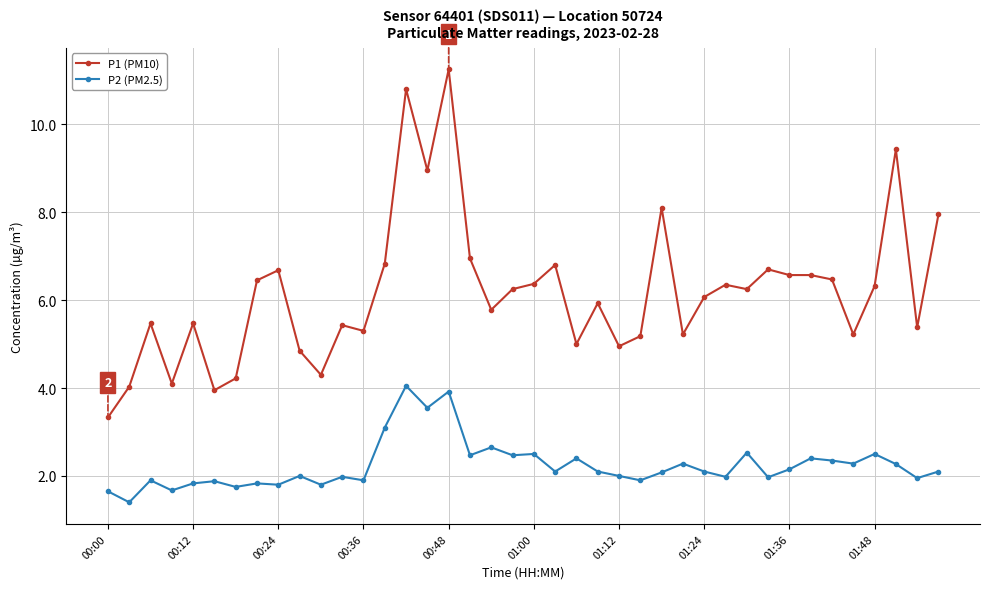

True or false: P2 (PM2.5) has more than 1 interior local peaks.

True